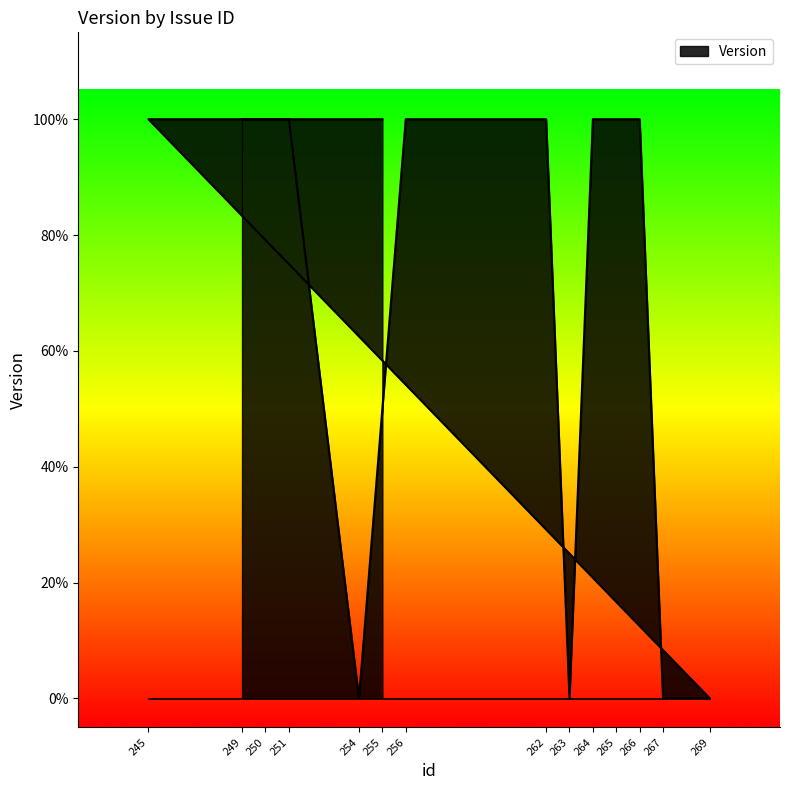

What is the difference between the values at 267 and 250?

1